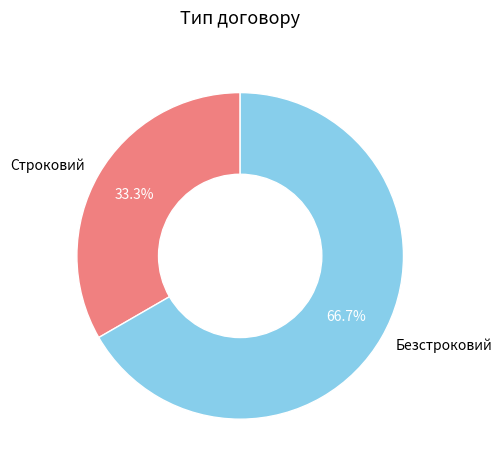

The Строковий slice represents 33% of the pie. True or false?

True